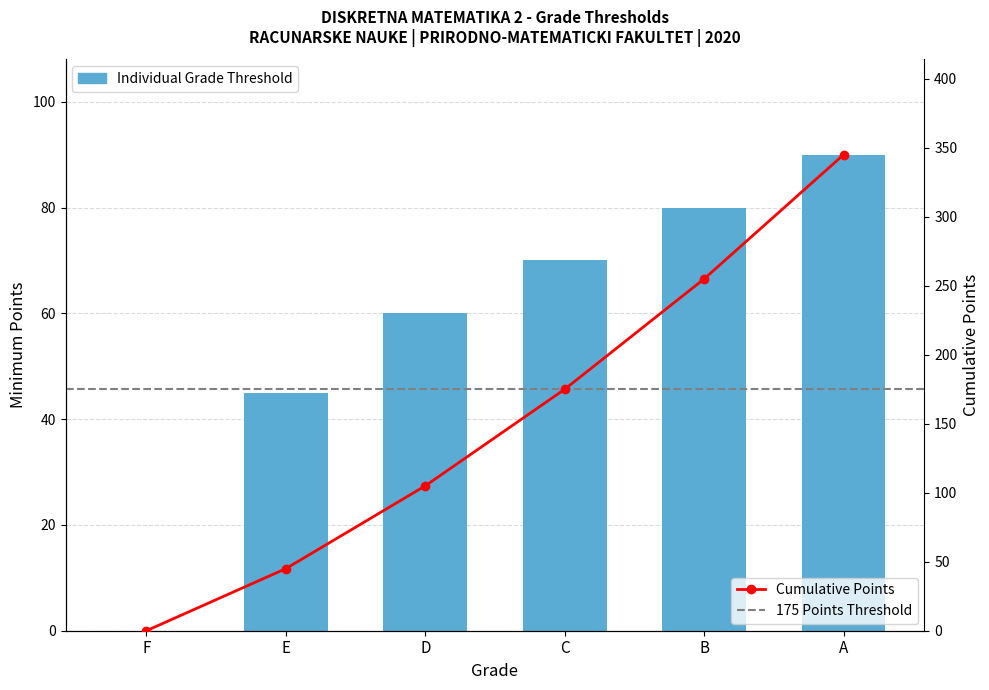

Is it true that the value at E is 45?

True